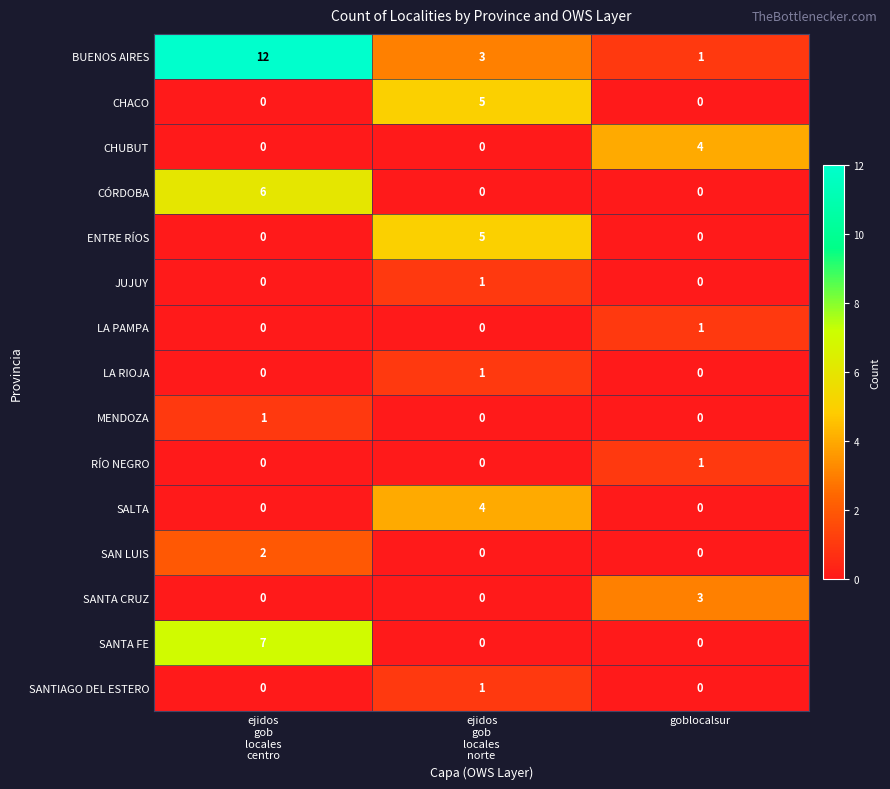

How many LA RIOJA values are between 0 and 1?

3